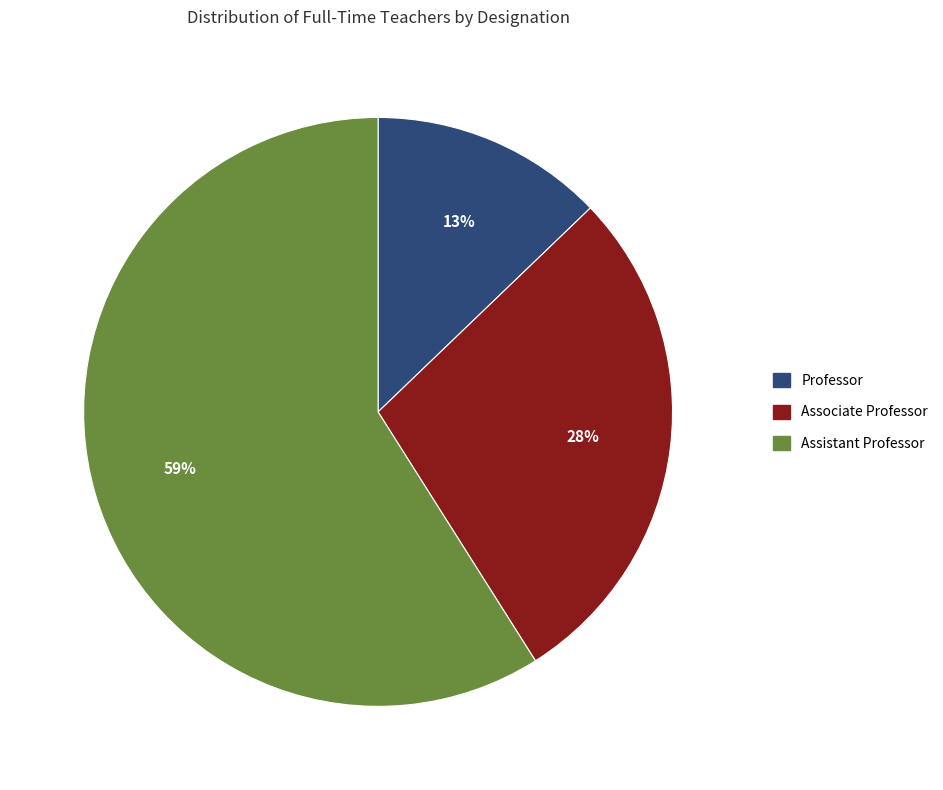

Which slice is the smallest?

Professor